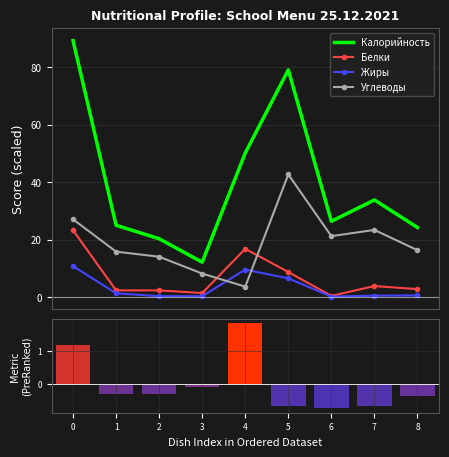

What is the maximum value shown in the chart?

89.3